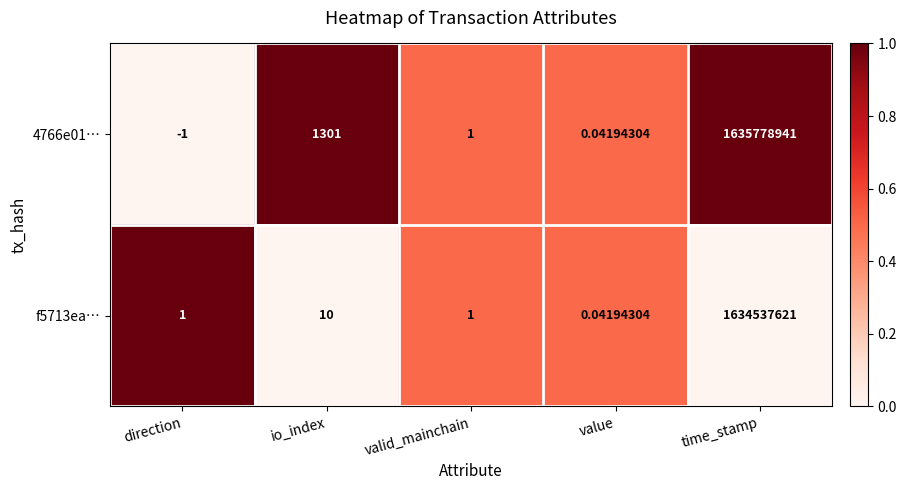

Where does the 4766e01… series first go above 1?

io_index